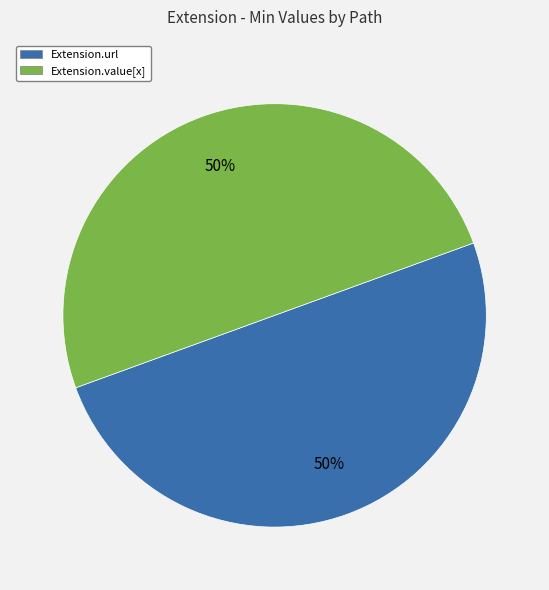

Is it true that Extension.url is 50% of the pie?

True